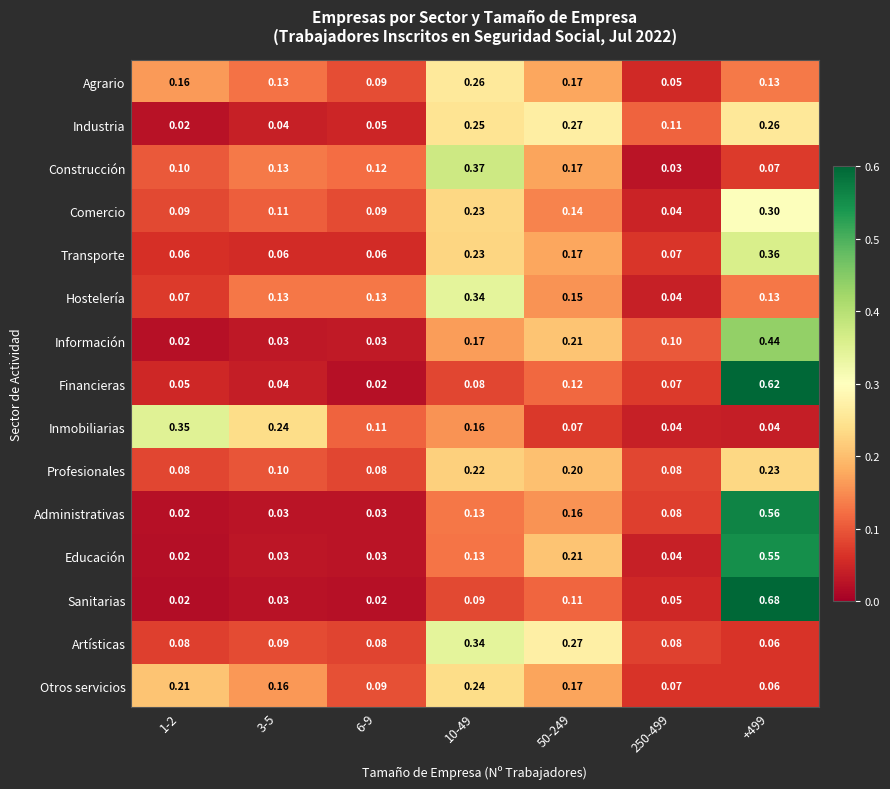

Is the value of Hostelería at 10-49 greater than the value of Sanitarias at 250-499?

Yes